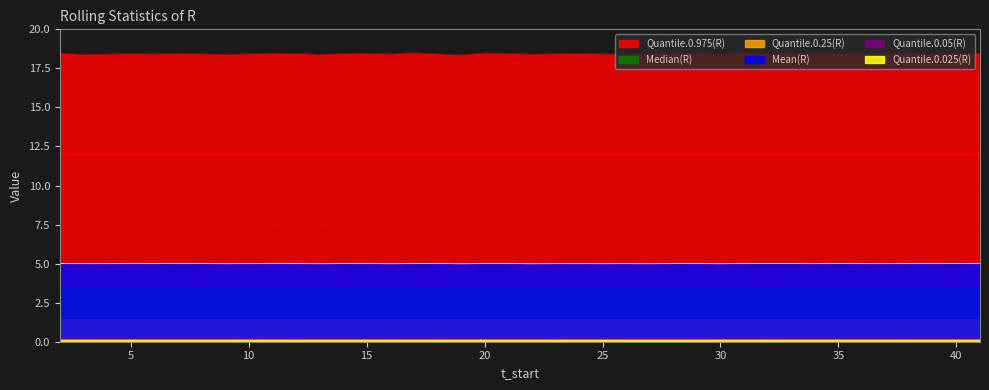

Reading right to left, what are all the values shown in this chart?

Mean(R): 41=5.0	40=5.0	39=5.0	38=5.0	37=5.0	36=5.0	35=5.0	34=5.0	33=5.0	32=5.0	31=5.0	30=5.0	29=5.0	28=5.0	27=5.0	26=5.0	25=5.0	24=5.0	23=5.0	22=5.0	21=5.0	20=5.0	19=5.0	18=5.0	17=5.0	16=5.0	15=5.0	14=5.0	13=5.0	12=5.0	11=5.0	10=5.0	9=5.0	8=5.0	7=5.0	6=5.0	5=5.0	4=5.0	3=5.0	2=5.0
Quantile.0.025(R): 41=0.1	40=0.1	39=0.1	38=0.1	37=0.1	36=0.1	35=0.1	34=0.1	33=0.1	32=0.1	31=0.1	30=0.1	29=0.1	28=0.1	27=0.1	26=0.1	25=0.1	24=0.1	23=0.1	22=0.1	21=0.1	20=0.1	19=0.1	18=0.1	17=0.1	16=0.1	15=0.1	14=0.1	13=0.1	12=0.1	11=0.1	10=0.1	9=0.1	8=0.1	7=0.1	6=0.1	5=0.1	4=0.1	3=0.1	2=0.1
Quantile.0.05(R): 41=0.3	40=0.3	39=0.3	38=0.3	37=0.3	36=0.3	35=0.3	34=0.3	33=0.3	32=0.3	31=0.3	30=0.3	29=0.3	28=0.3	27=0.3	26=0.3	25=0.3	24=0.3	23=0.3	22=0.3	21=0.3	20=0.3	19=0.3	18=0.3	17=0.3	16=0.3	15=0.3	14=0.3	13=0.3	12=0.3	11=0.3	10=0.3	9=0.3	8=0.3	7=0.3	6=0.3	5=0.3	4=0.3	3=0.3	2=0.3
Quantile.0.25(R): 41=1.4	40=1.4	39=1.4	38=1.4	37=1.4	36=1.4	35=1.4	34=1.4	33=1.4	32=1.4	31=1.4	30=1.4	29=1.4	28=1.4	27=1.4	26=1.4	25=1.4	24=1.4	23=1.4	22=1.4	21=1.4	20=1.4	19=1.4	18=1.4	17=1.4	16=1.4	15=1.4	14=1.4	13=1.4	12=1.4	11=1.4	10=1.4	9=1.4	8=1.4	7=1.4	6=1.4	5=1.4	4=1.4	3=1.4	2=1.4
Median(R): 41=3.5	40=3.5	39=3.5	38=3.5	37=3.5	36=3.5	35=3.5	34=3.5	33=3.5	32=3.5	31=3.5	30=3.5	29=3.5	28=3.5	27=3.5	26=3.5	25=3.5	24=3.5	23=3.5	22=3.5	21=3.5	20=3.5	19=3.5	18=3.5	17=3.5	16=3.5	15=3.5	14=3.5	13=3.5	12=3.5	11=3.5	10=3.5	9=3.5	8=3.5	7=3.5	6=3.5	5=3.5	4=3.5	3=3.5	2=3.5
Quantile.0.975(R): 41=18.5	40=18.5	39=18.4	38=18.5	37=18.4	36=18.4	35=18.5	34=18.4	33=18.5	32=18.5	31=18.5	30=18.4	29=18.5	28=18.5	27=18.5	26=18.4	25=18.4	24=18.5	23=18.4	22=18.4	21=18.5	20=18.5	19=18.4	18=18.4	17=18.5	16=18.4	15=18.5	14=18.4	13=18.4	12=18.5	11=18.5	10=18.4	9=18.4	8=18.4	7=18.4	6=18.4	5=18.4	4=18.4	3=18.4	2=18.5